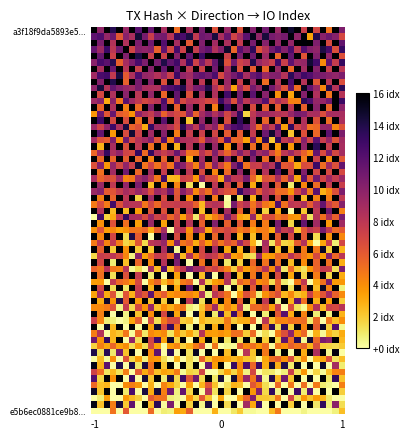

Which series has the largest total across all categories?

a3f18f9da5893e571d4de5142fe961ebd9943c0